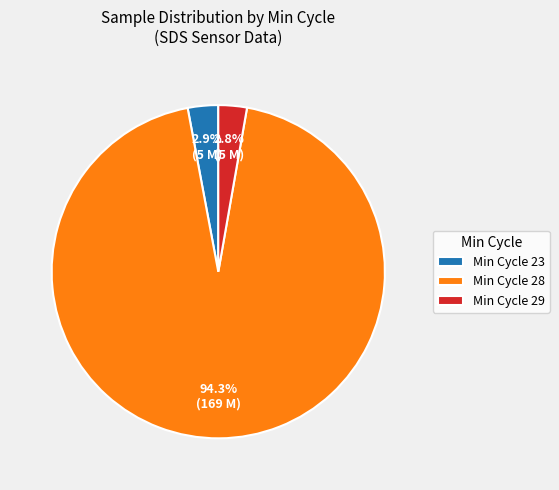

Between Min Cycle 28 and Min Cycle 29, which is larger?

Min Cycle 28